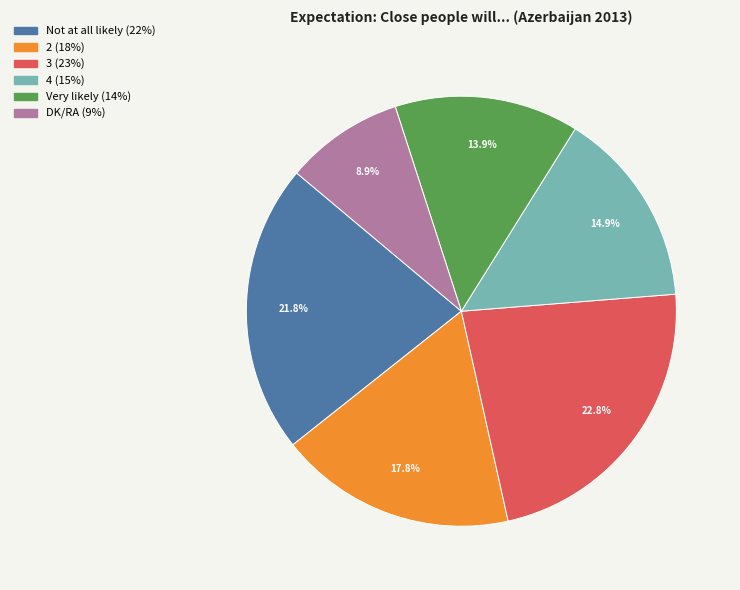

Count the number of slices in the pie.

6